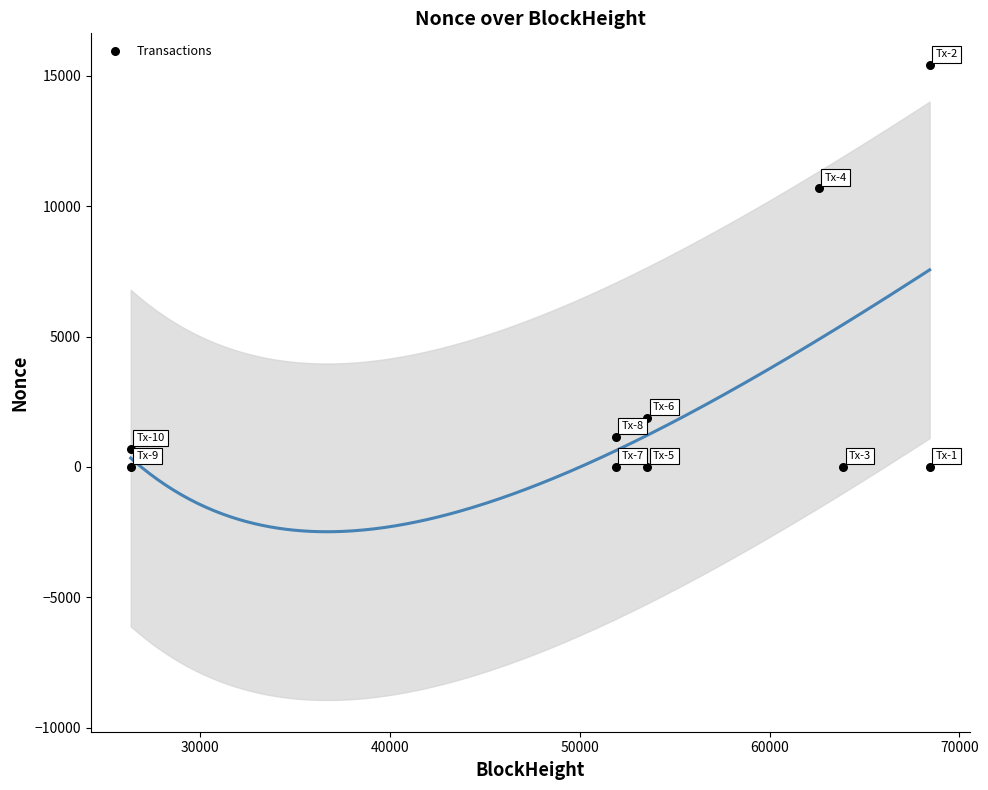

What Y value in the scatter plot is closest to 7707?

10681